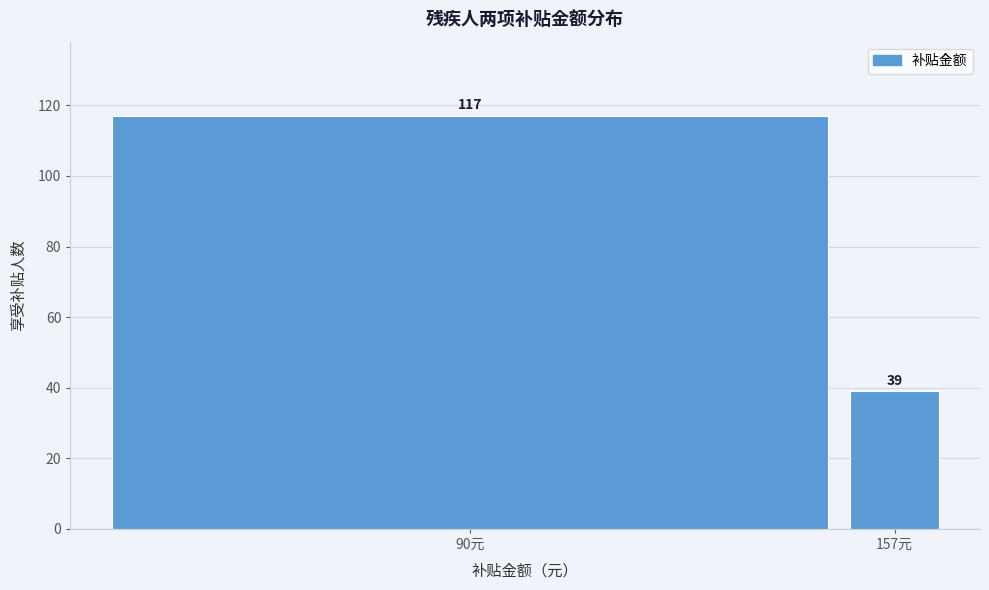

Reading right to left, what are all the values shown in this chart?

39	117